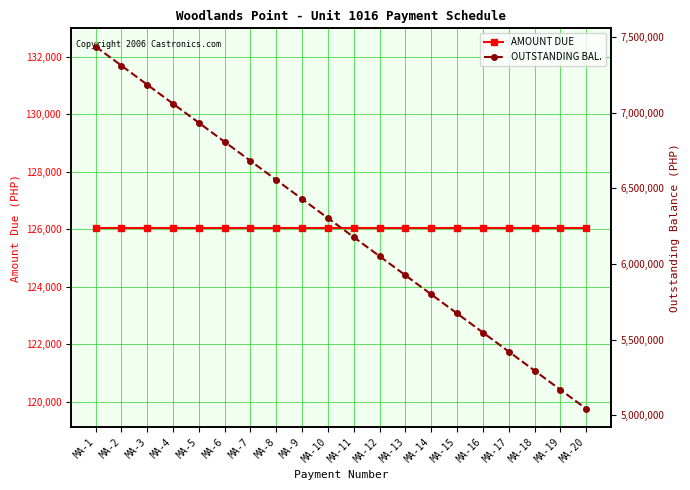

At which category is the sum across all series the highest?

MA-1